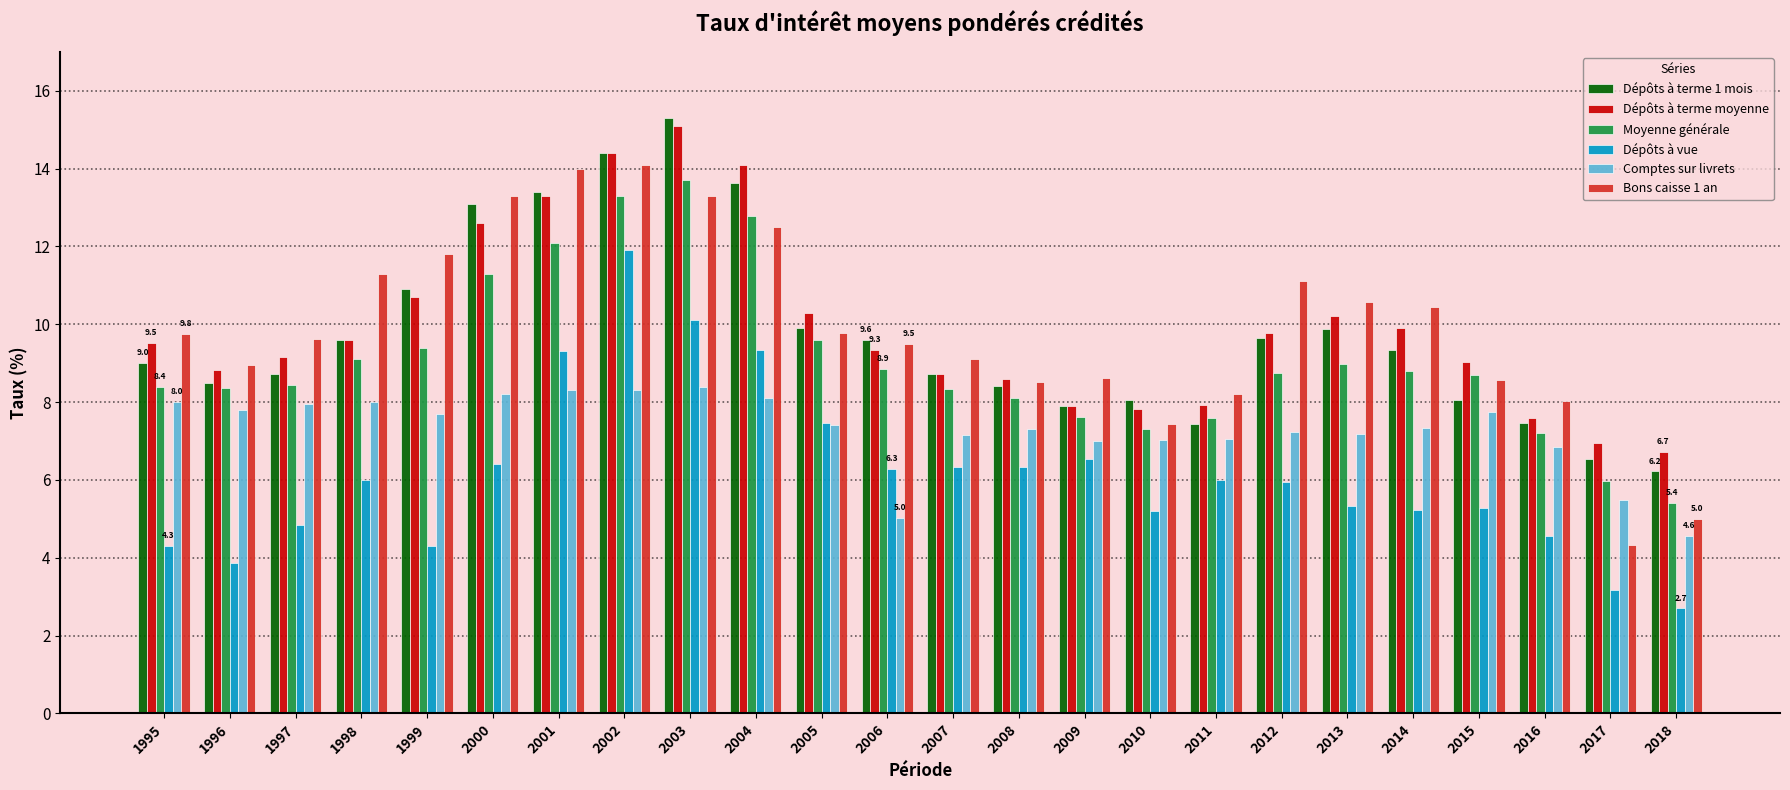

Is the value of Dépôts à vue at 2012 greater than the value of Dépôts à terme moyenne at 1996?

No